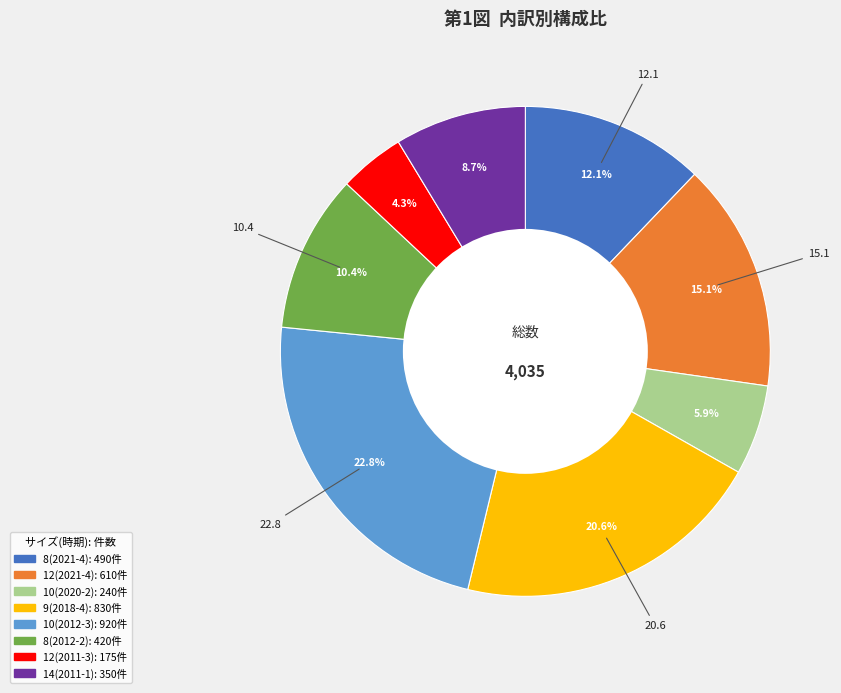

Is there a majority slice in this chart?

No